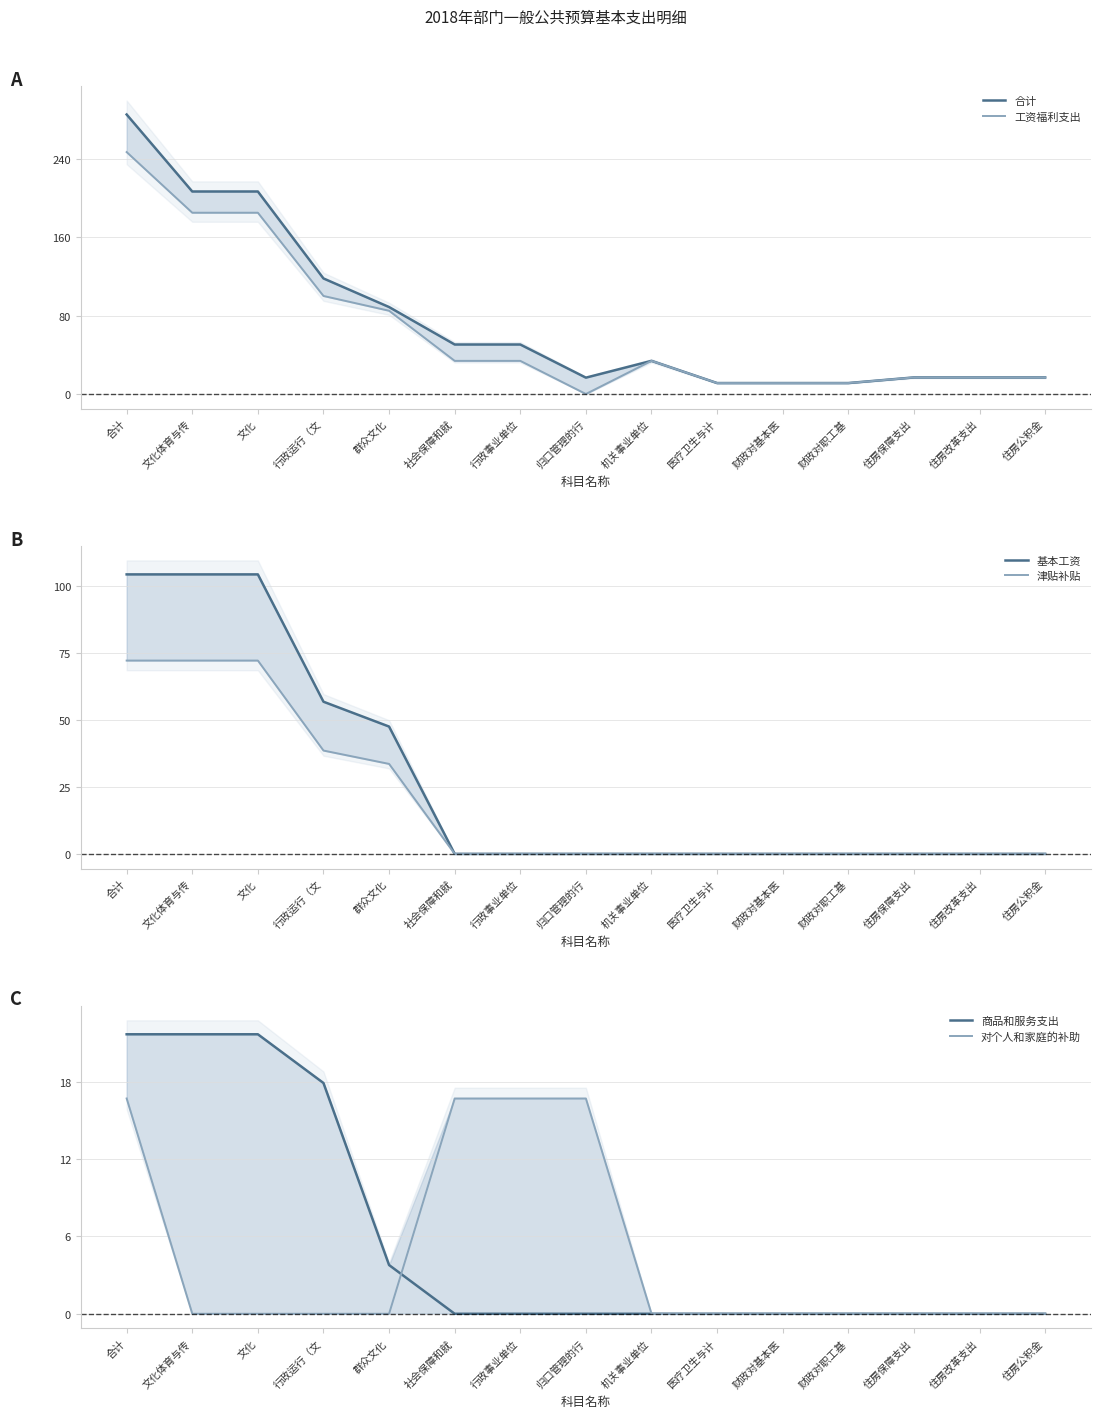

How many categories are shown in the chart?

15